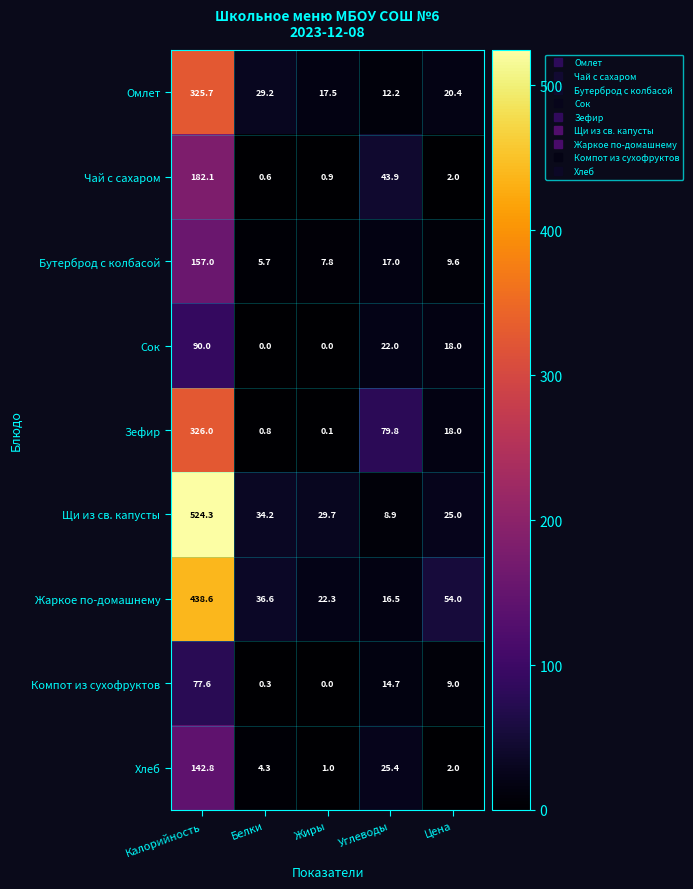

Which series has the widest spread of values?

Щи из св. капусты